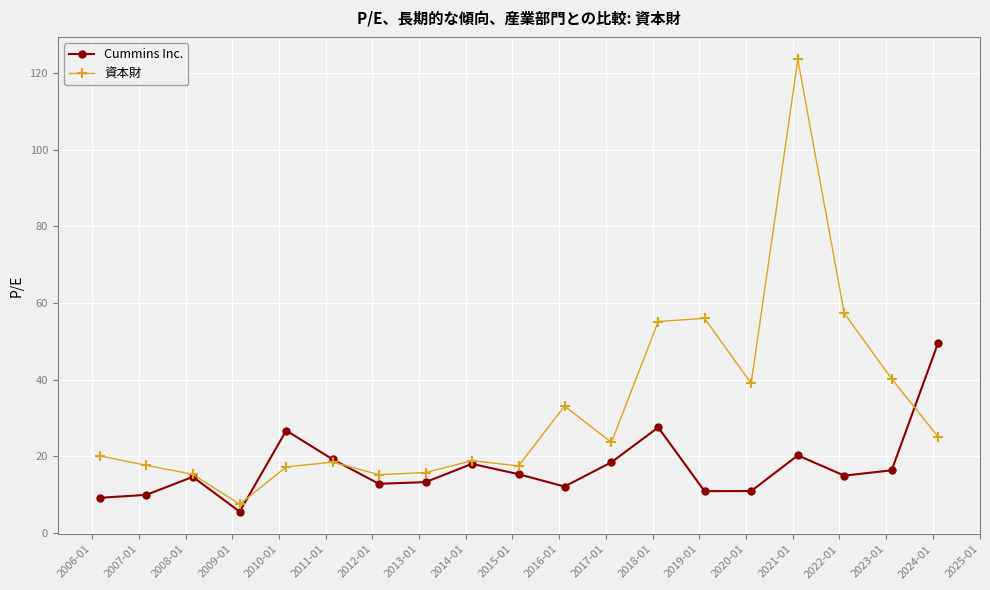

What is the value of the 資本財 point at the 18th from the left?

40.2